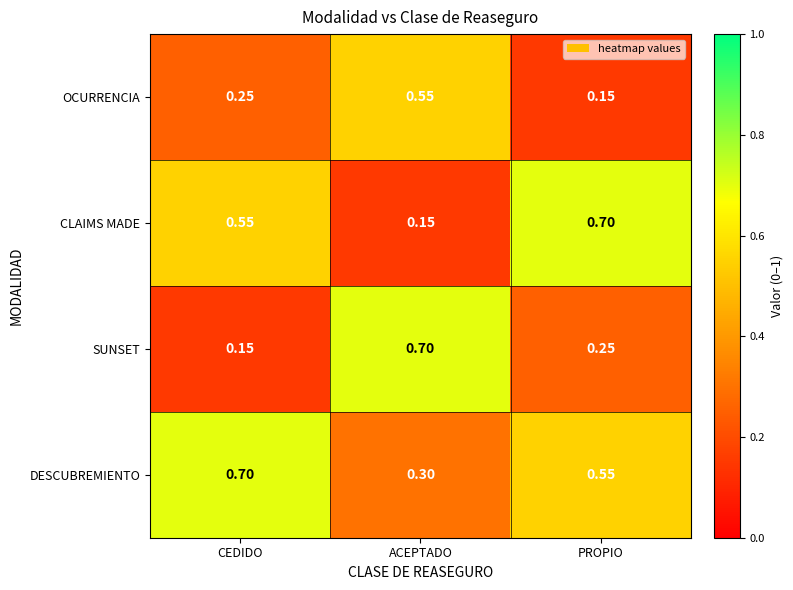

Which series changed the most between ACEPTADO and PROPIO?

CLAIMS MADE